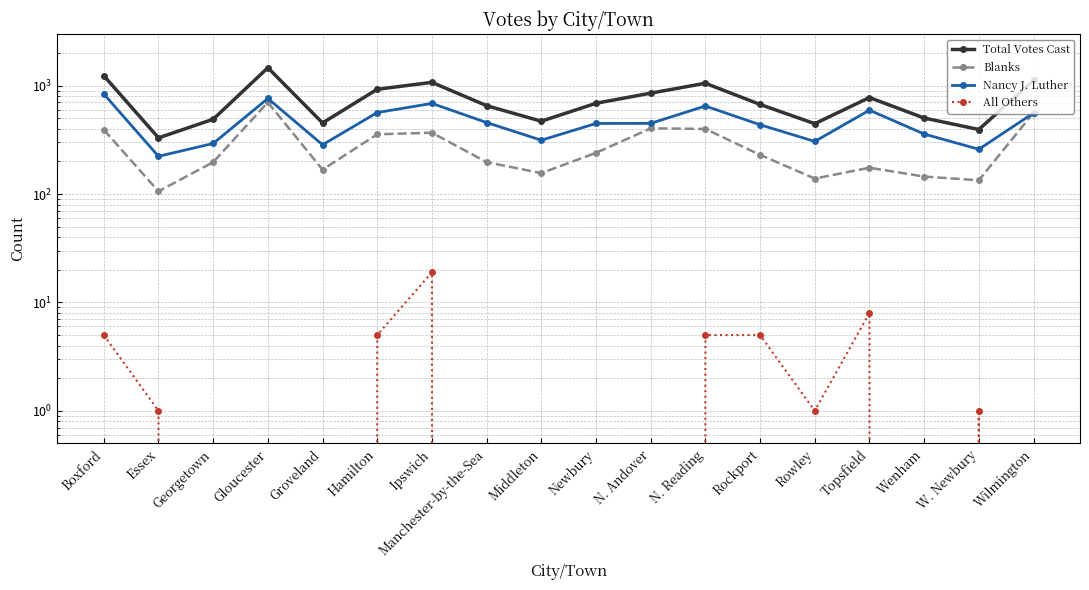

How many lines are shown in the chart?

4